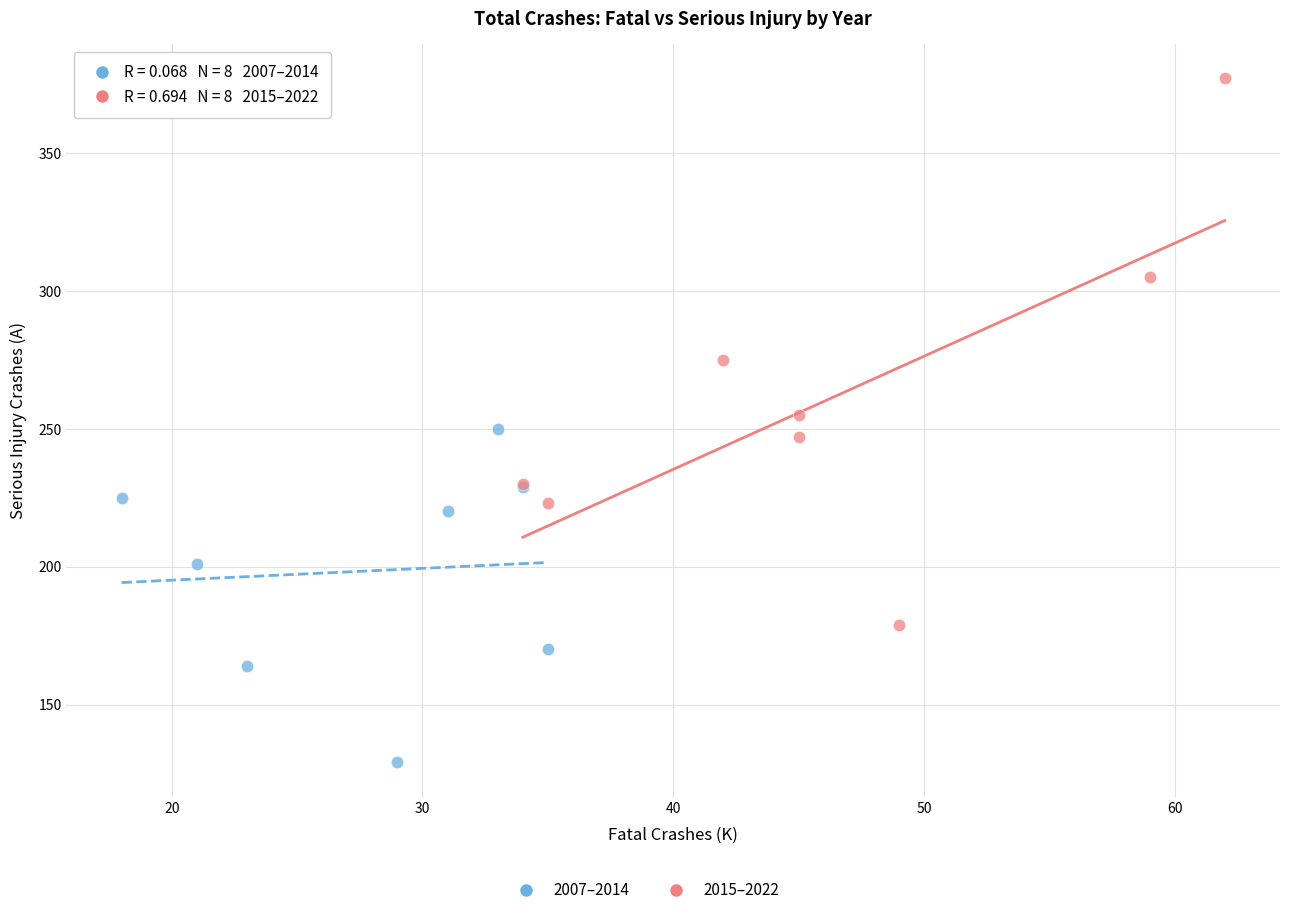

Which series reaches the maximum Y coordinate?

2015–2022